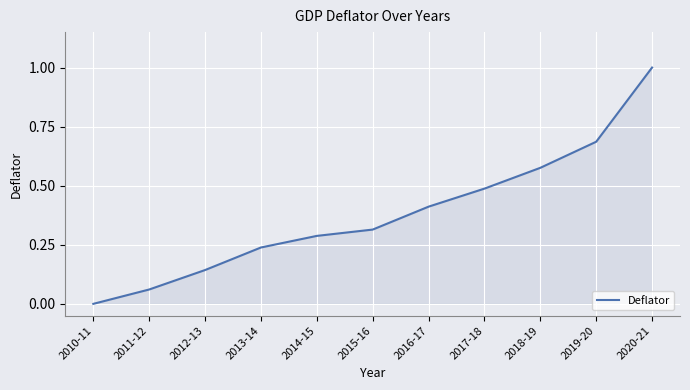

What is the change in value from 2015-16 to 2020-21?

+0.7